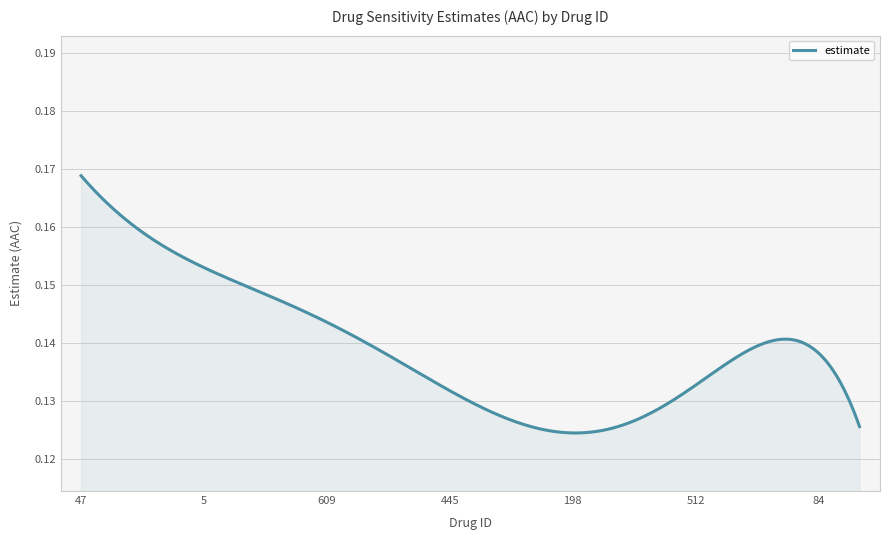

List the labels in order of value, smallest first.

494, 198, 224, 509, 63, 676, 474, 512, 209, 609, 51, 445, 274, 721, 649, 84, 5, 301, 48, 47